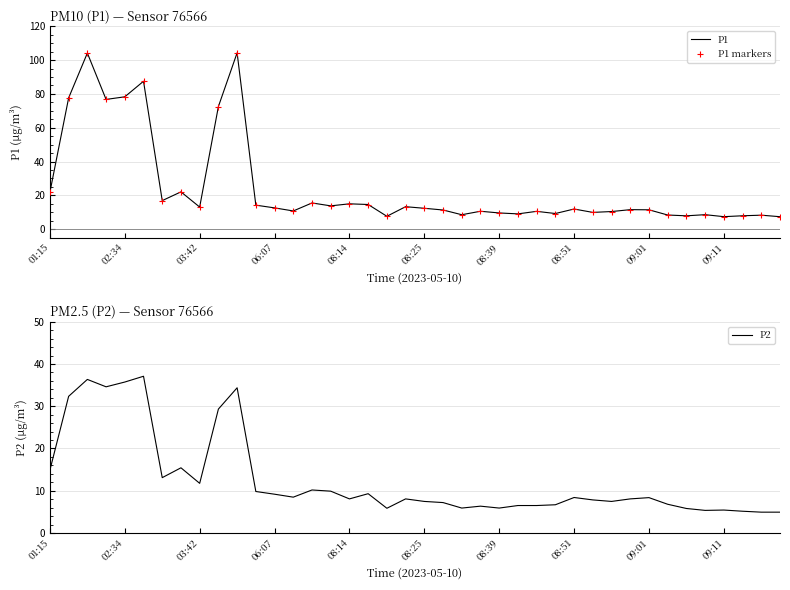

What is the label of the 20th point from the left?

19